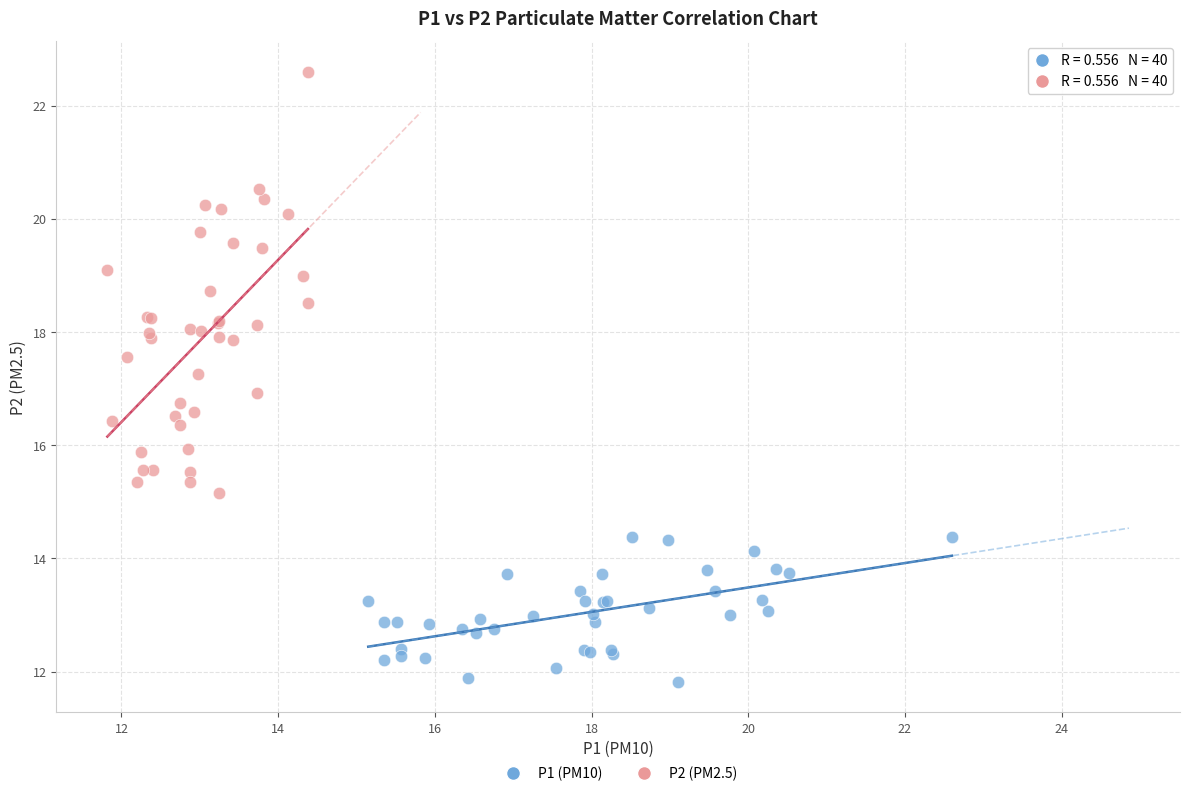

What are all the series names shown in the legend?

P1 (PM10), P2 (PM2.5)